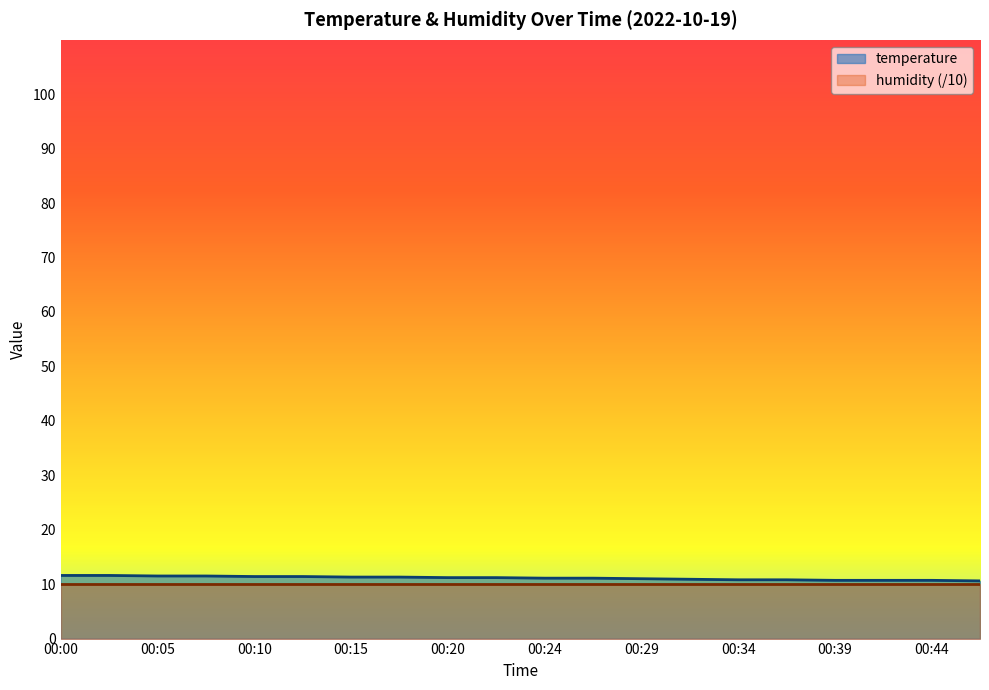

What is the change in value from 00:10 to 00:29?

-0.4